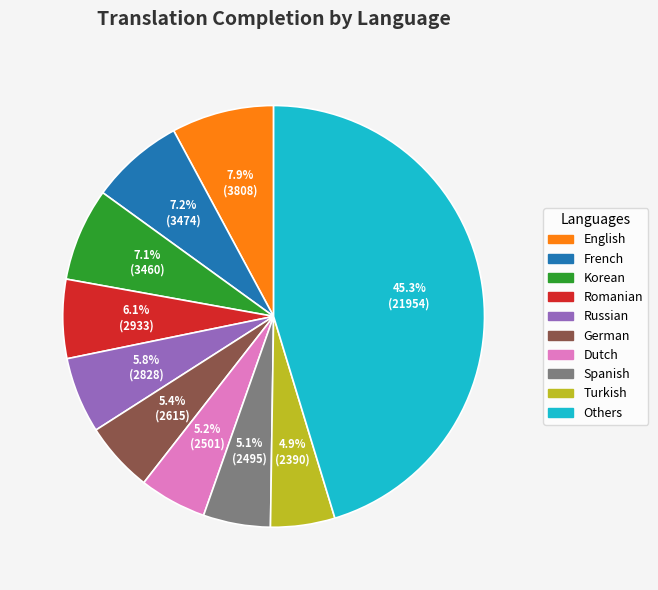

Which category has the biggest portion of the pie?

Others